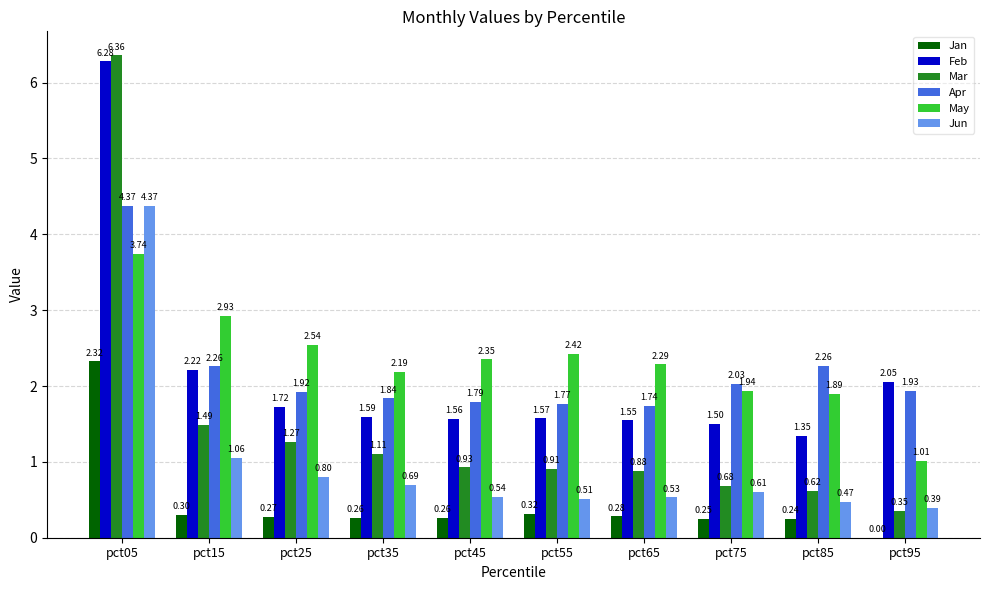

What is the sum of all Mar values?

14.6